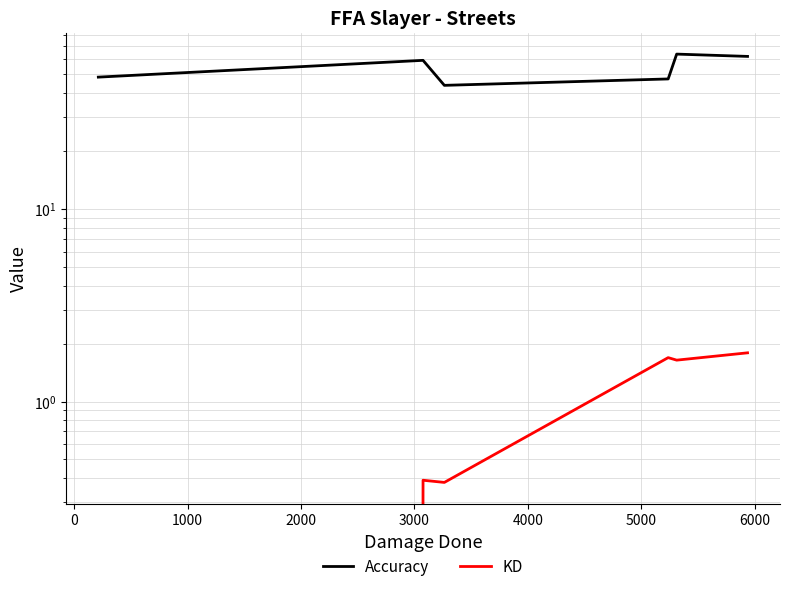

What is the difference between the highest and lowest values at 2000?

45.7